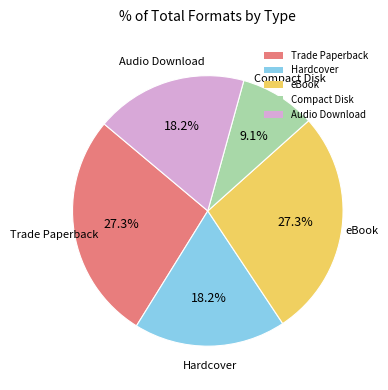

To the nearest percent, what is the average slice percentage?

20%